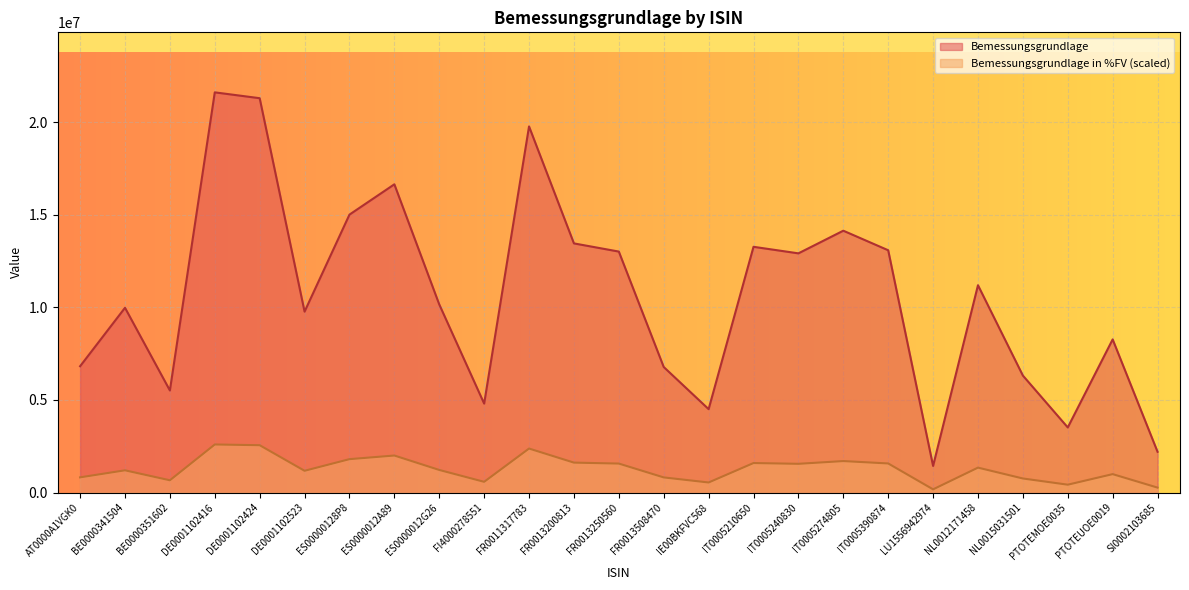

Read the Bemessungsgrundlage in %FV value at BE0000351602.

660941.0